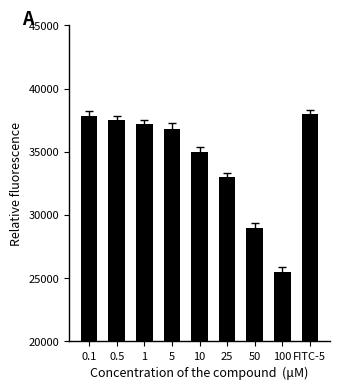

Is it true that the value at 0.1 is 16063?

False